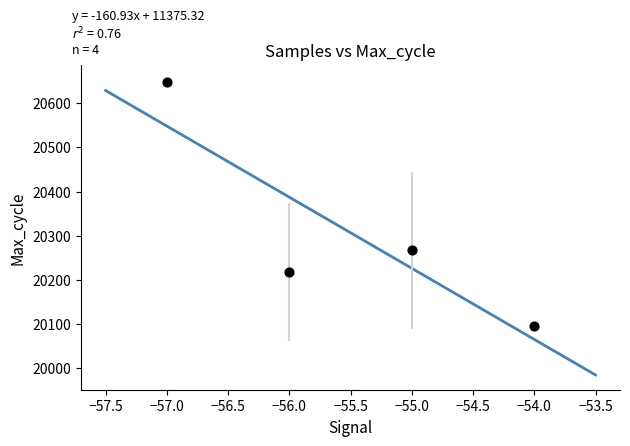

What Y value in the scatter plot is closest to 20371?

20266.9